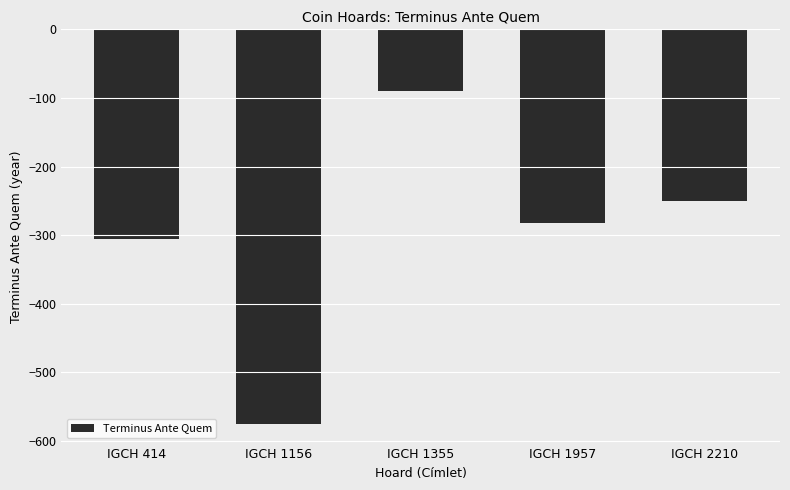

Rank the categories by value from highest to lowest.

IGCH 1355, IGCH 2210, IGCH 1957, IGCH 414, IGCH 1156